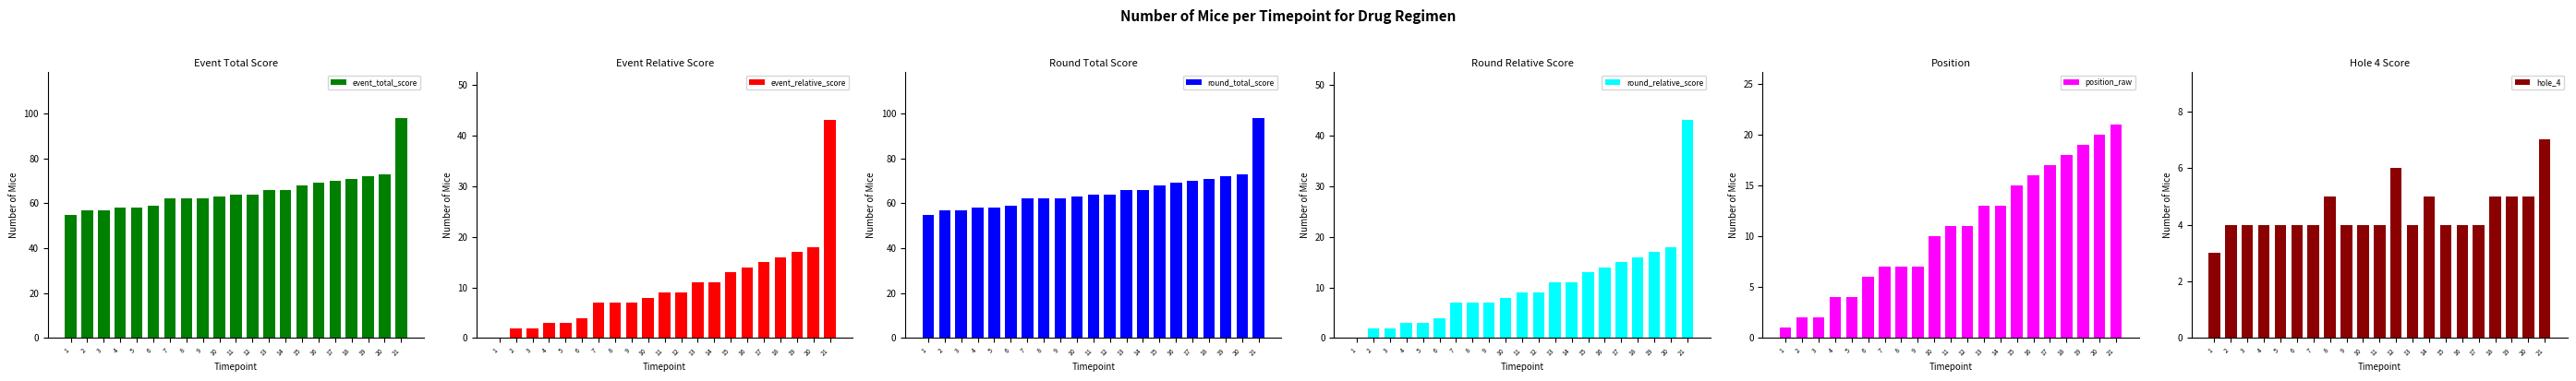

What is the highest value of the round_total_score series?

98